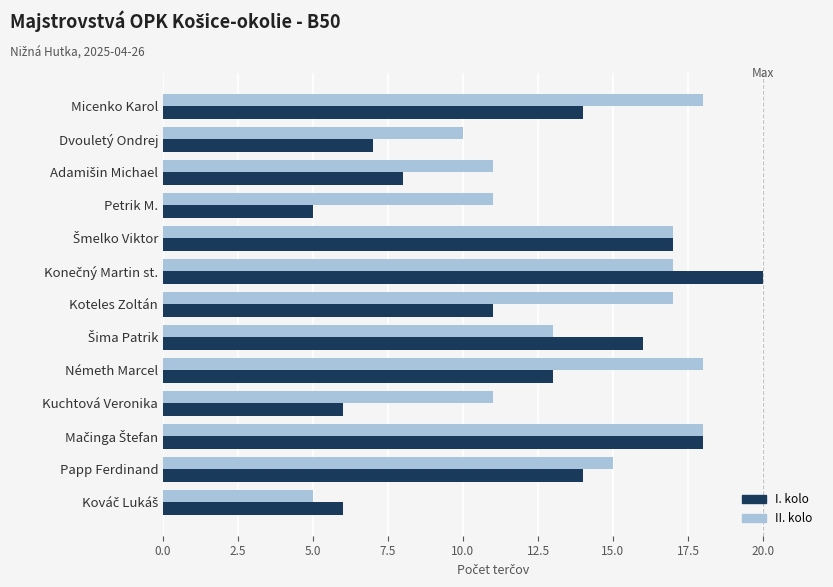

What is the total value across all series at Papp Ferdinand?

29